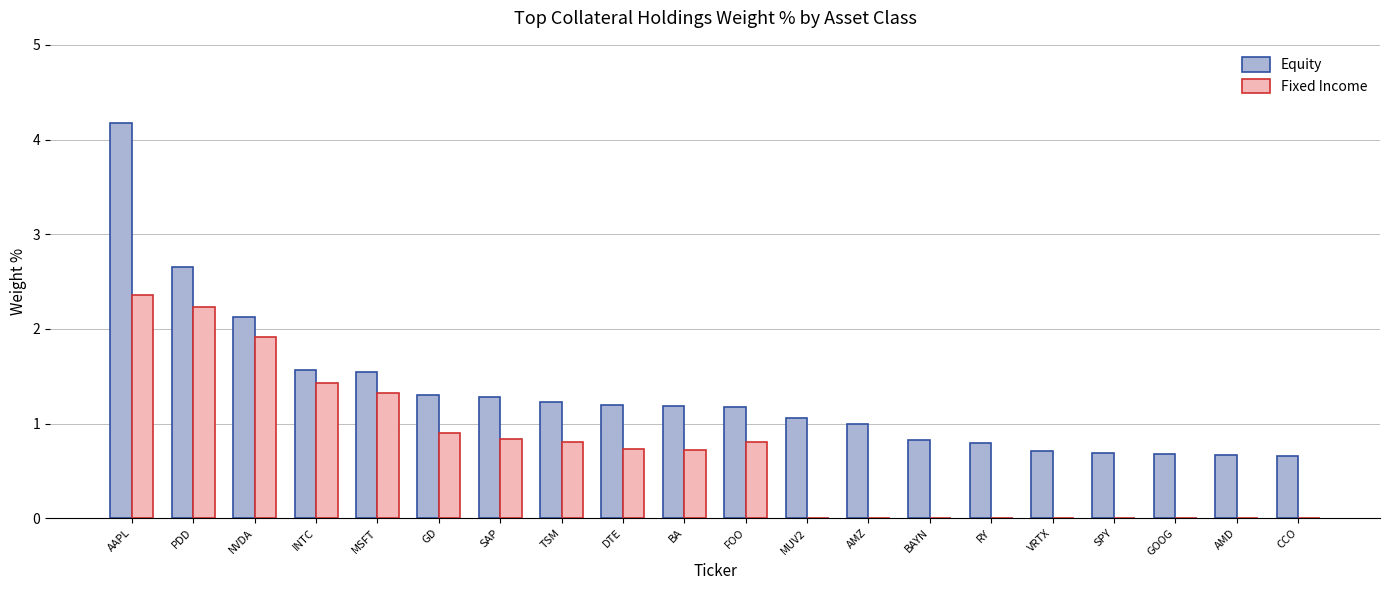

Which series changed the most between SAP and GOOG?

Fixed Income